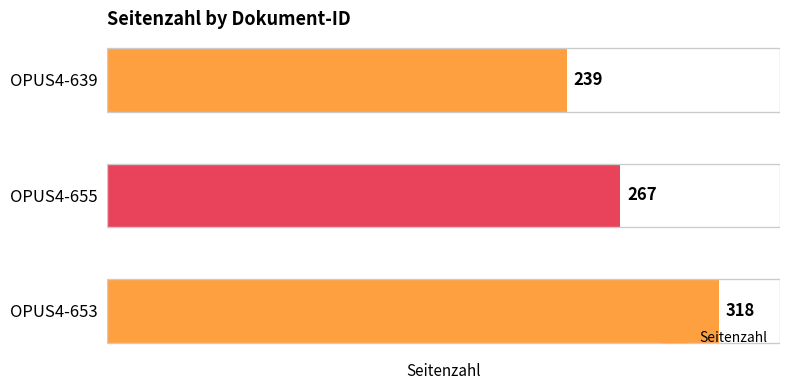

Reading bottom to top, what are all the values shown in this chart?

OPUS4-653=318	OPUS4-655=267	OPUS4-639=239